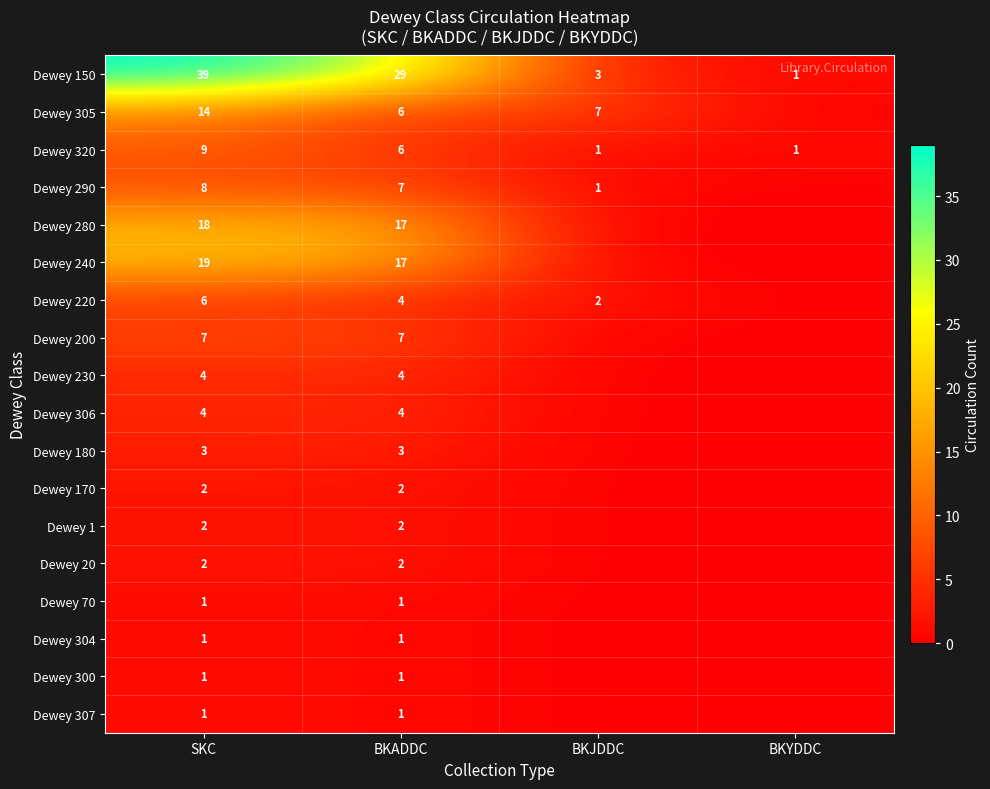

What is the total value across all series at SKC?

141